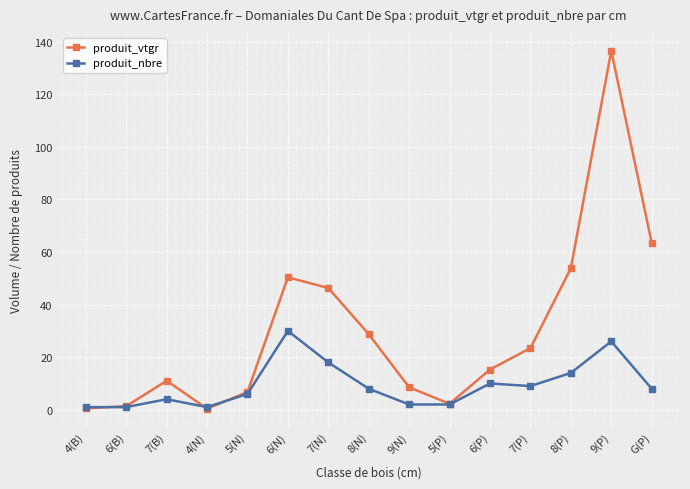

What is the difference between the maximum and minimum values in the produit_vtgr series?

136.2